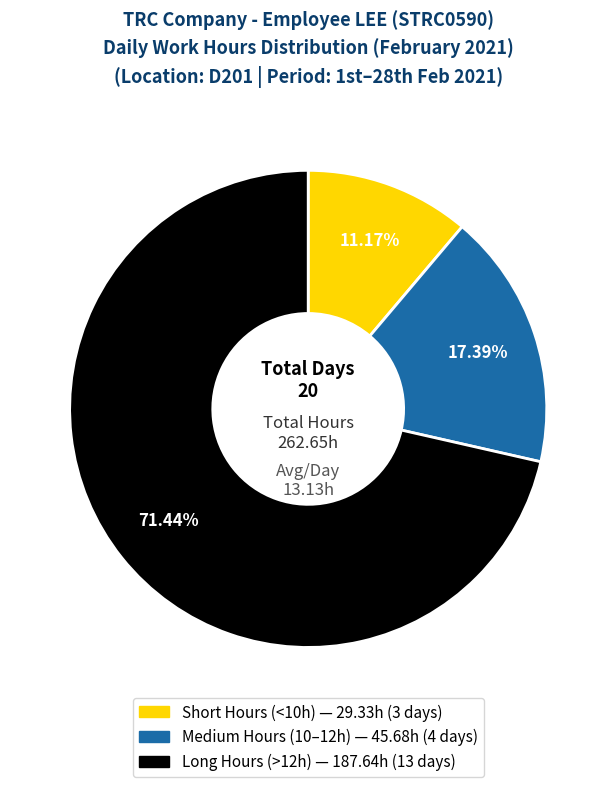

Does any single category account for the majority?

Yes